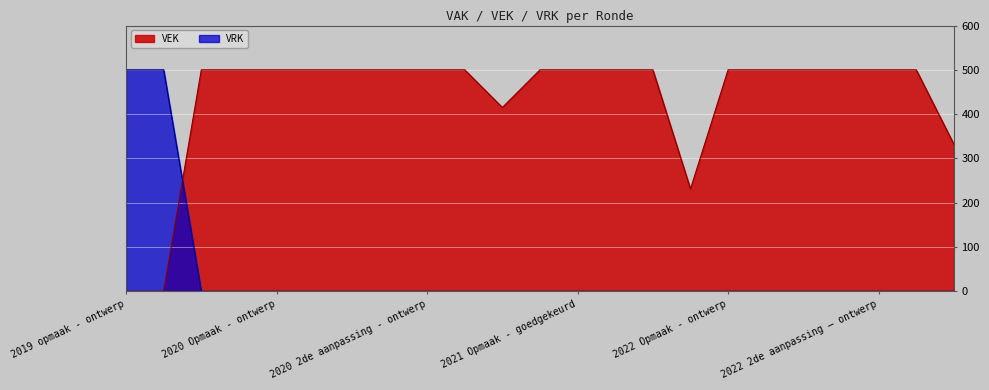

In VEK, how many points are lower than both neighbors (excluding endpoints)?

2